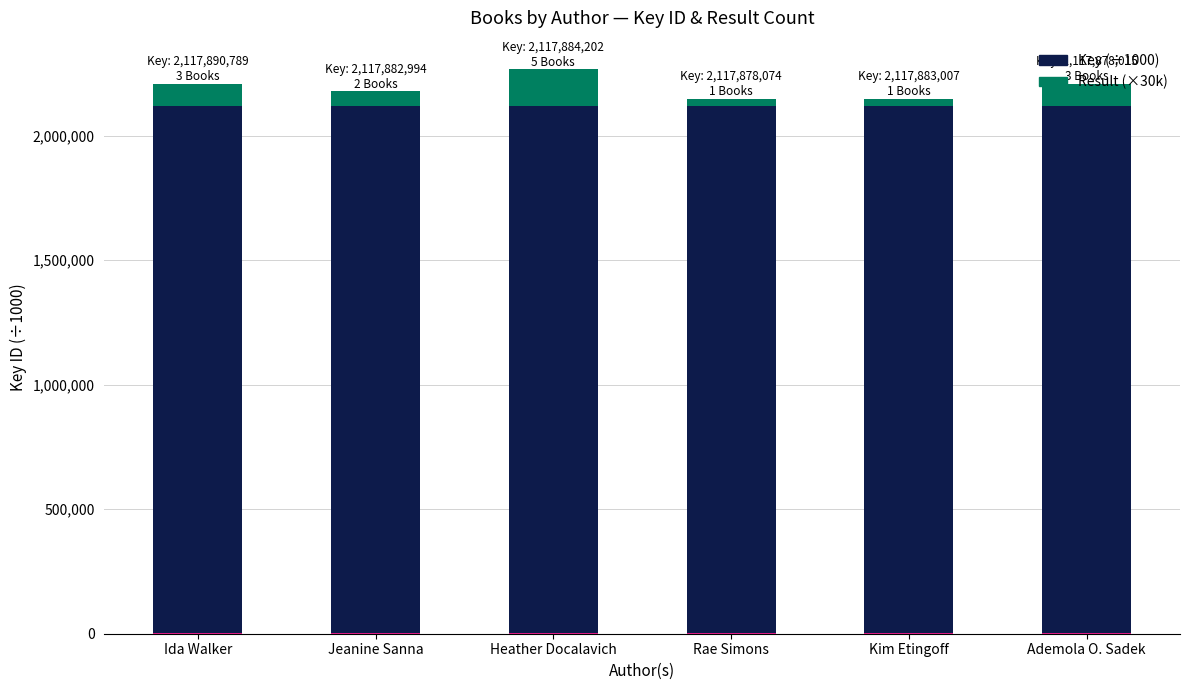

What value does the Result (×30k) series have at Ida Walker, to the nearest 50?

90000